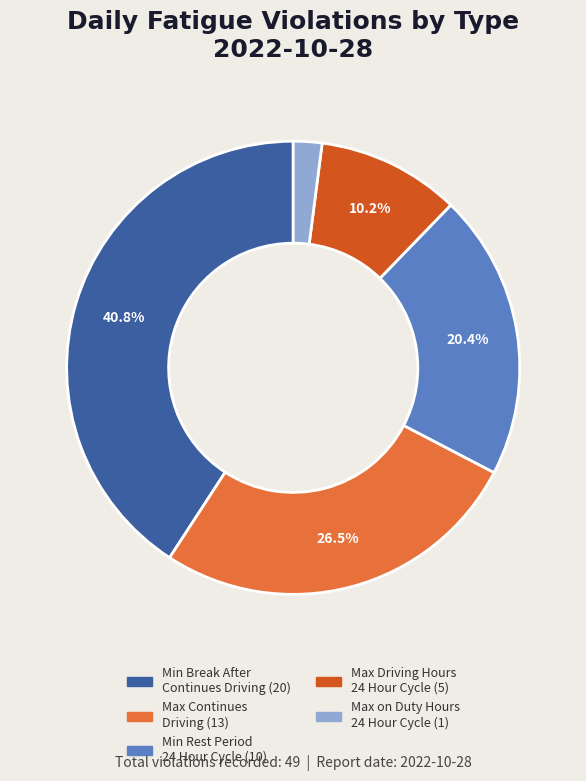

Is there a majority slice in this chart?

No